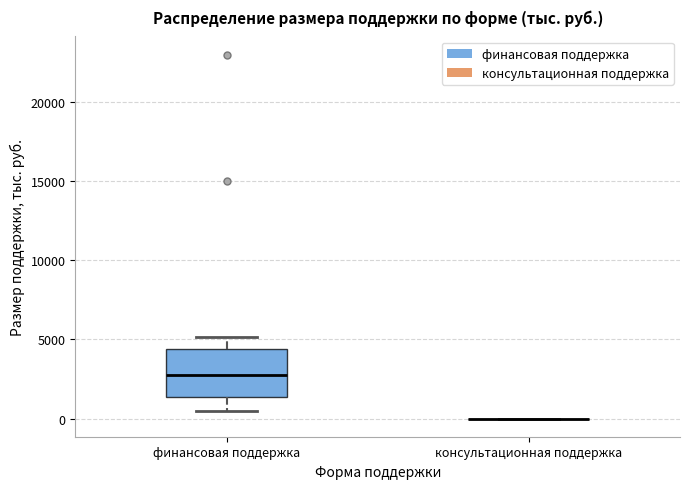

Reading left to right, read every box against the y-axis: the position of its median line, the range the box covers, and the ends of its whiskers. The values are not printed on the chart, so give them approximately, as read against the axis.

финансовая поддержка: median 3000, box 1500 to 4500, whiskers 500 to 5000
консультационная поддержка: box collapsed to a line at 0, whiskers 0 to 0